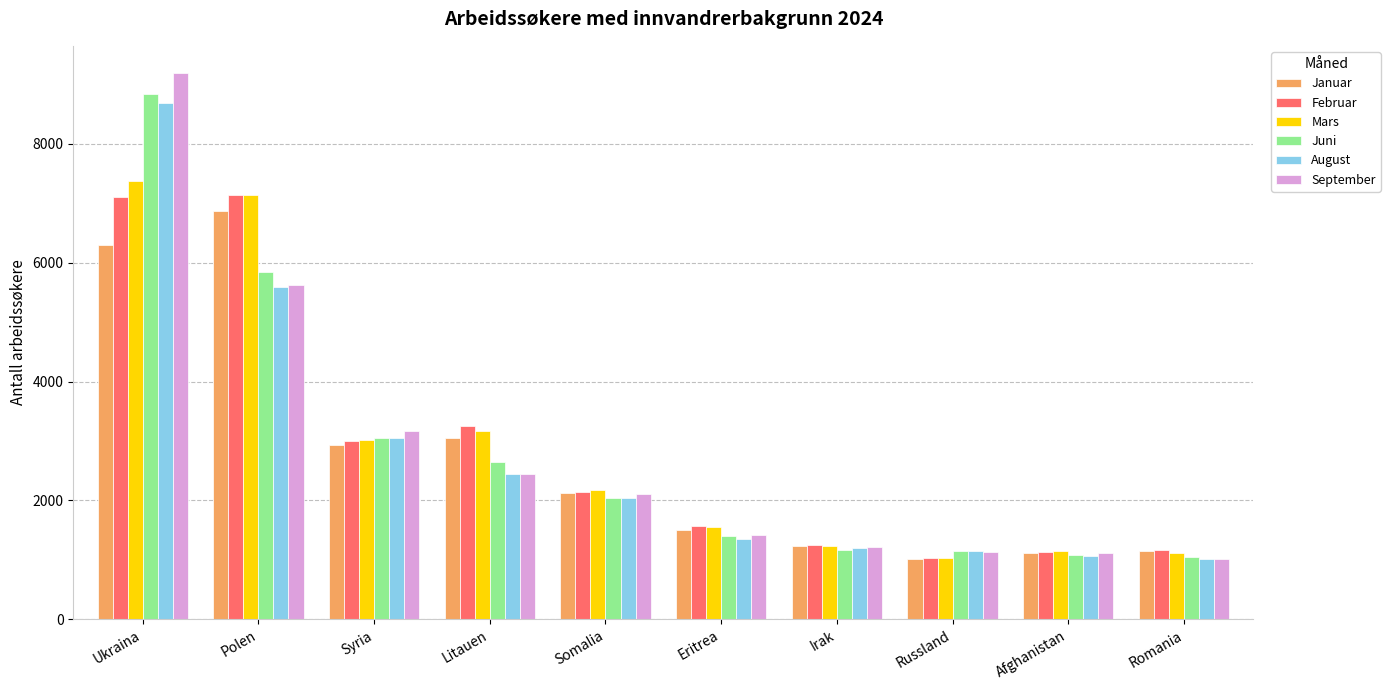

At which category is the sum across all series the highest?

Ukraina